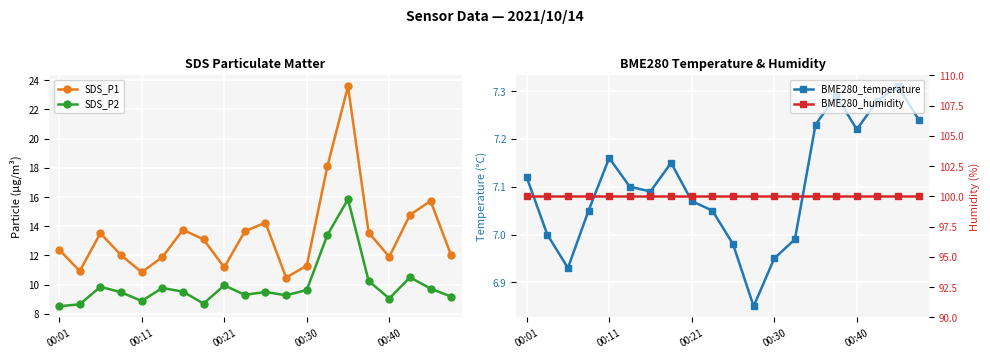

What is the total value across all series at 18?

132.8